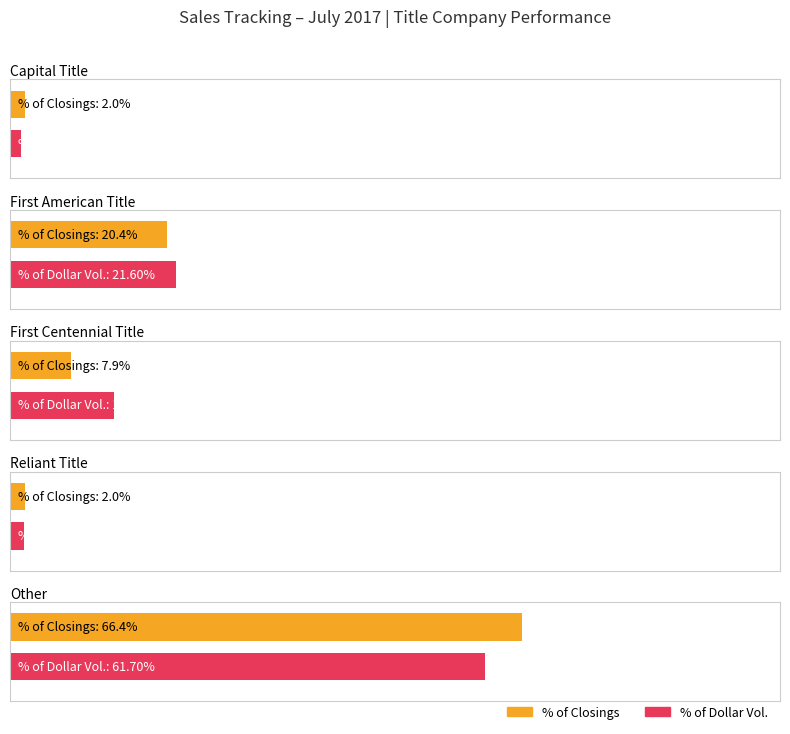

True or false: CLOSINGS has a value of 55 at First American Title.

False